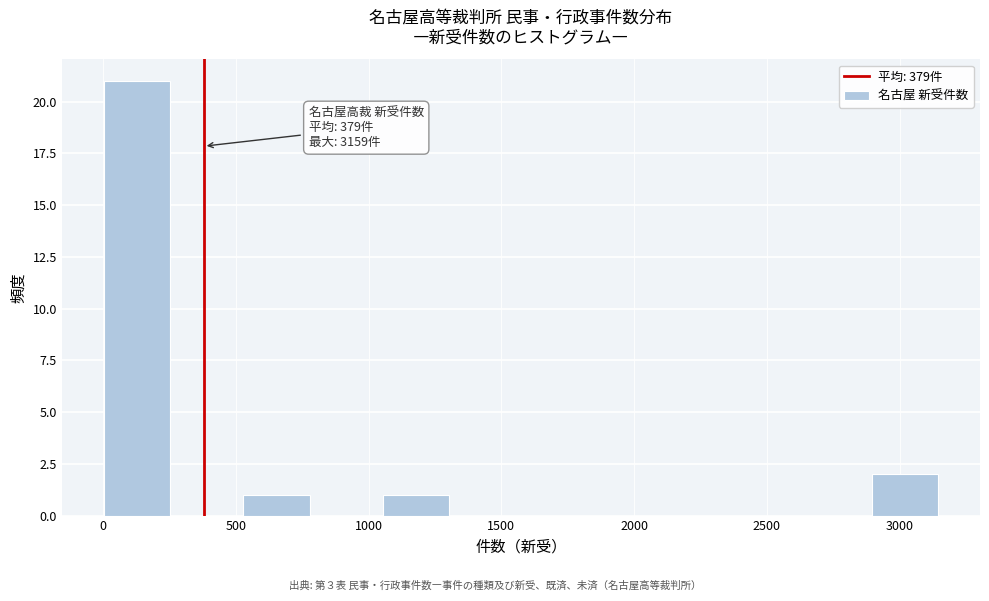

Which range on the x-axis has the tallest bar?

0 to 250